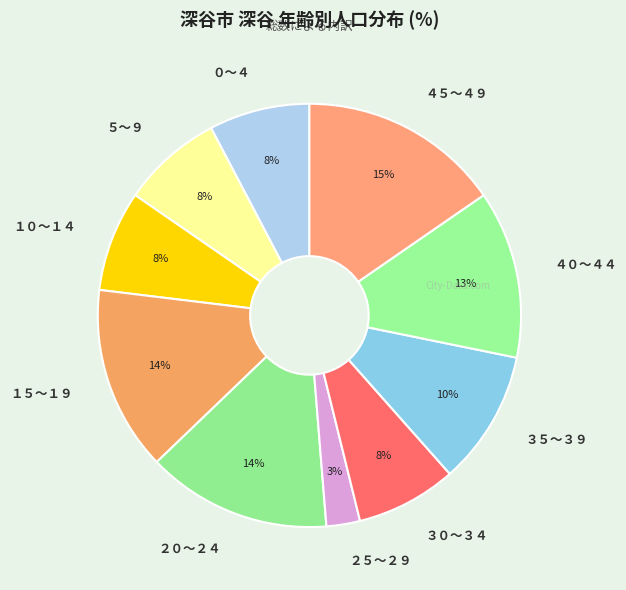

To the nearest percent, what portion does ３０～３４ represent?

8%